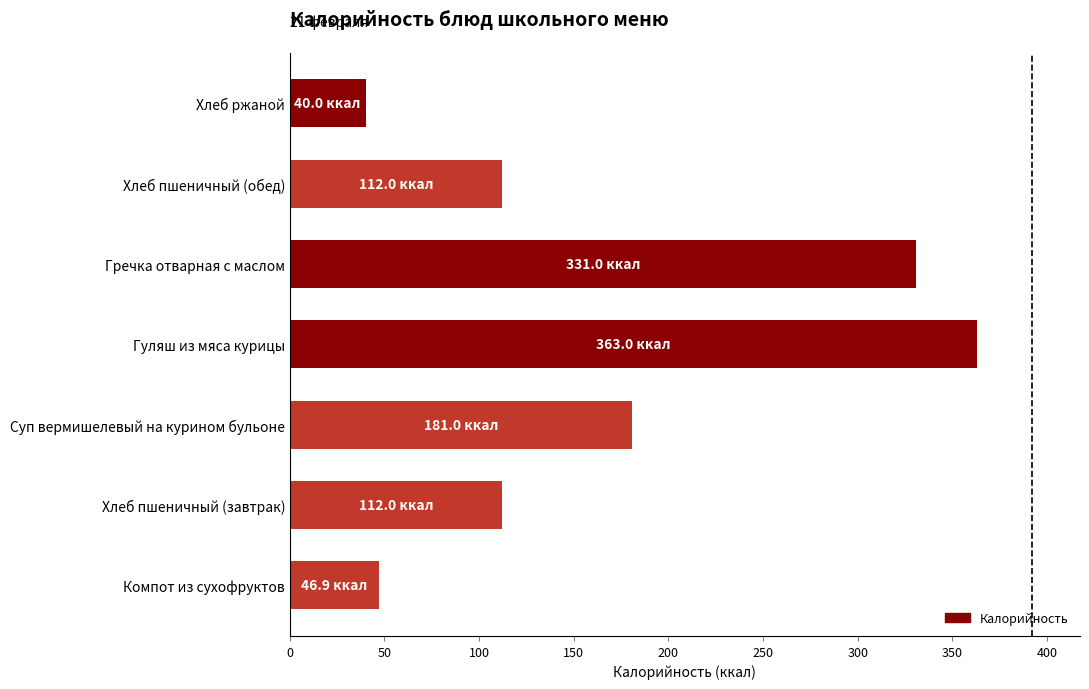

Which has a higher value, Суп вермишелевый на курином бульоне or Гречка отварная с маслом?

Гречка отварная с маслом